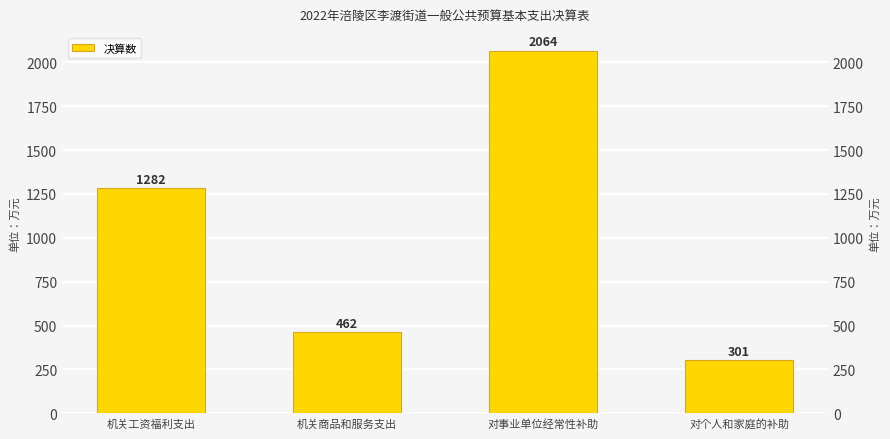

At which label does the data first exceed 1282?

对事业单位经常性补助